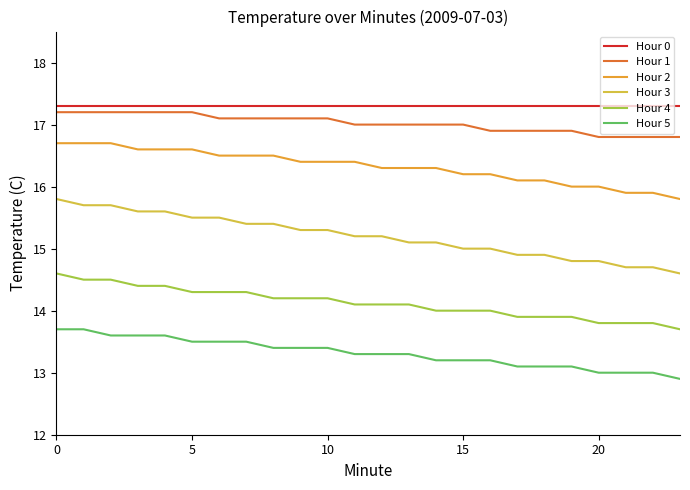

Does the chart display data point markers on the line(s)?

No